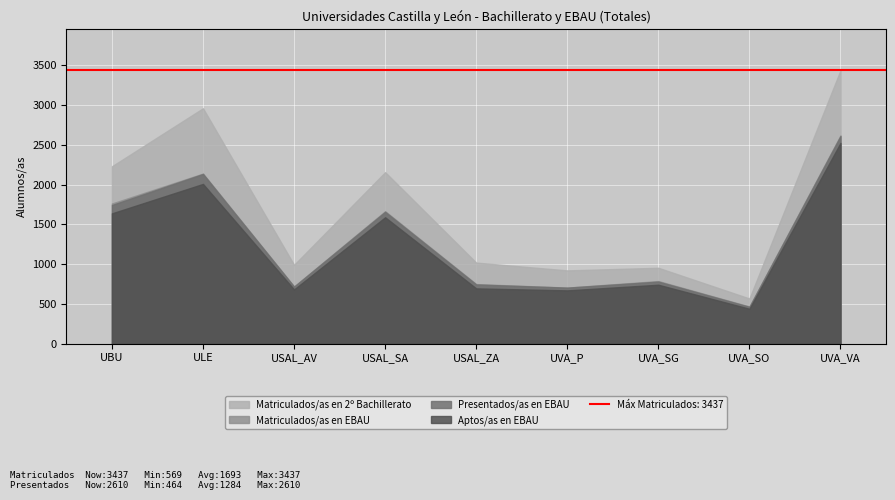

Reading left to right, transcribe all the data shown in this chart.

Matriculados/as en 2º Bachillerato: UBU=2231	ULE=2960	USAL_AV=992	USAL_SA=2157	USAL_ZA=1020	UVA_P=922	UVA_SG=955	UVA_SO=569	UVA_VA=3437
Matriculados/as en EBAU: UBU=1763	ULE=2139	USAL_AV=720	USAL_SA=1666	USAL_ZA=750	UVA_P=706	UVA_SG=788	UVA_SO=468	UVA_VA=2619
Presentados/as en EBAU: UBU=1744	ULE=2134	USAL_AV=718	USAL_SA=1658	USAL_ZA=745	UVA_P=705	UVA_SG=781	UVA_SO=464	UVA_VA=2610
Aptos/as en EBAU: UBU=1639	ULE=2009	USAL_AV=683	USAL_SA=1590	USAL_ZA=696	UVA_P=671	UVA_SG=742	UVA_SO=440	UVA_VA=2524